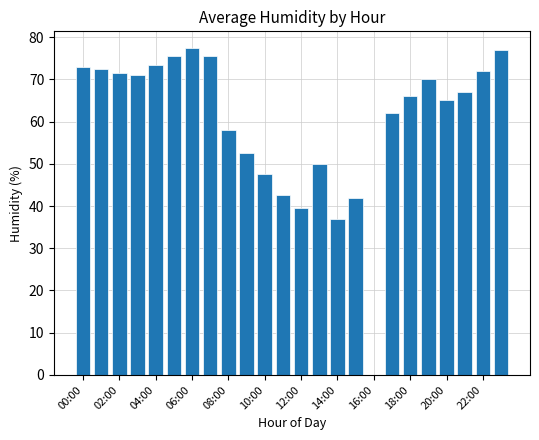

What is the sum of all values?

1438.0